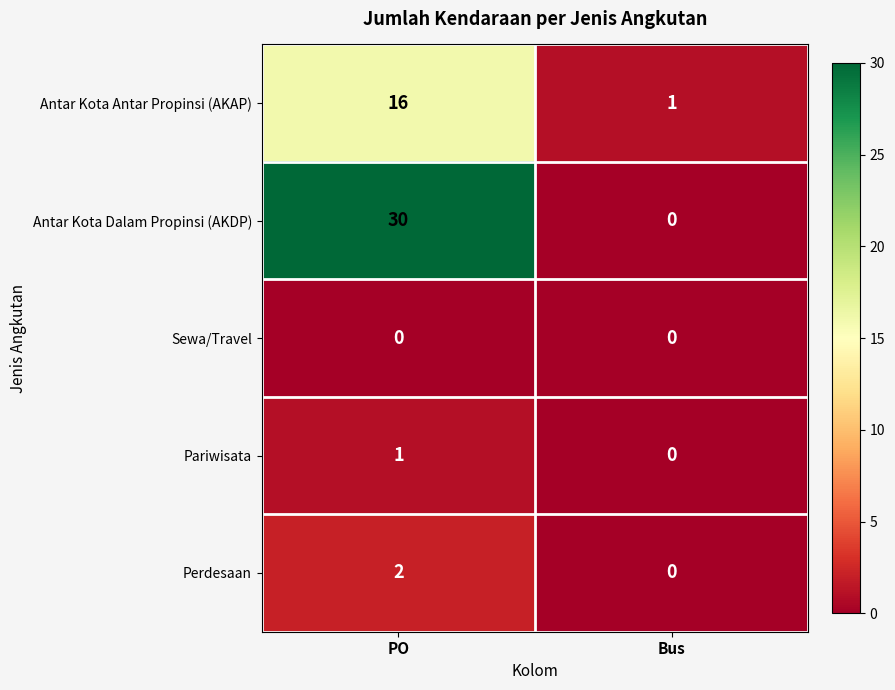

Which series has the largest total across all categories?

Antar Kota Dalam Propinsi (AKDP)